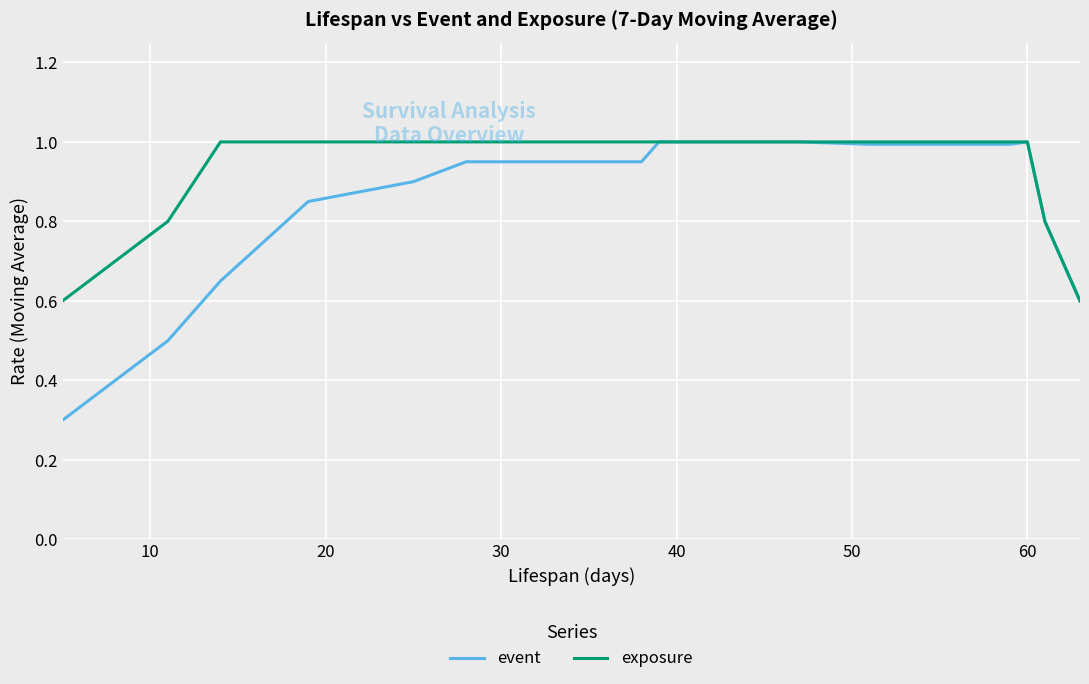

Which series has the largest total across all categories?

exposure